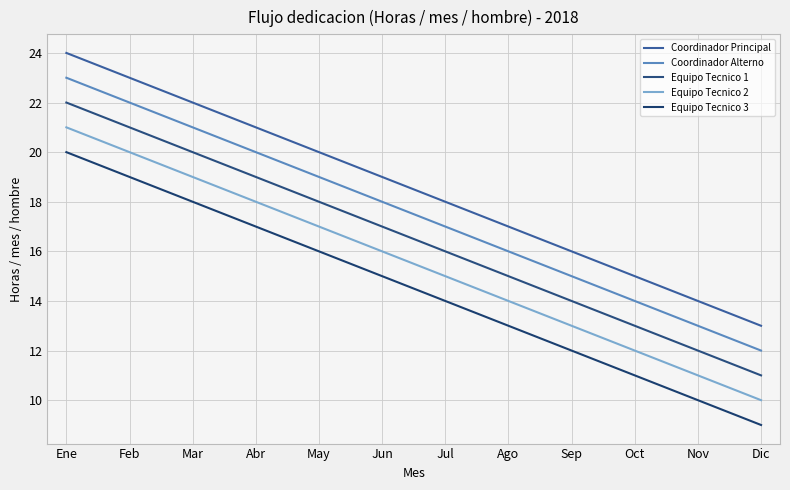

How many lines are shown in the chart?

5